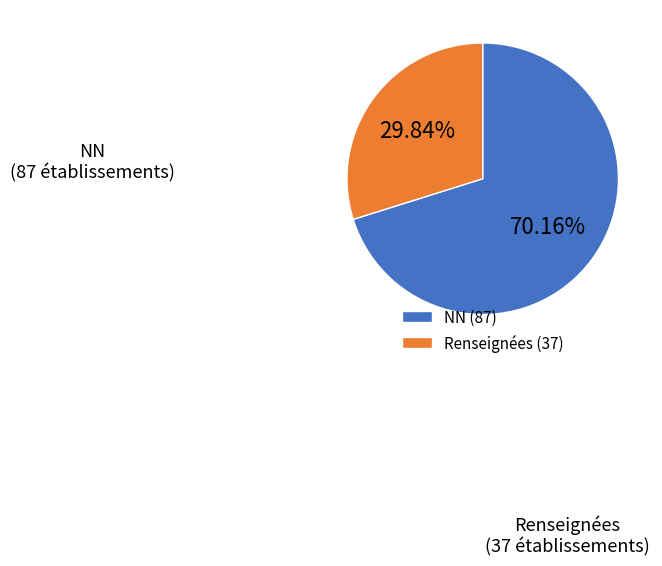

Which slice represents more than half of the pie?

NN (87)